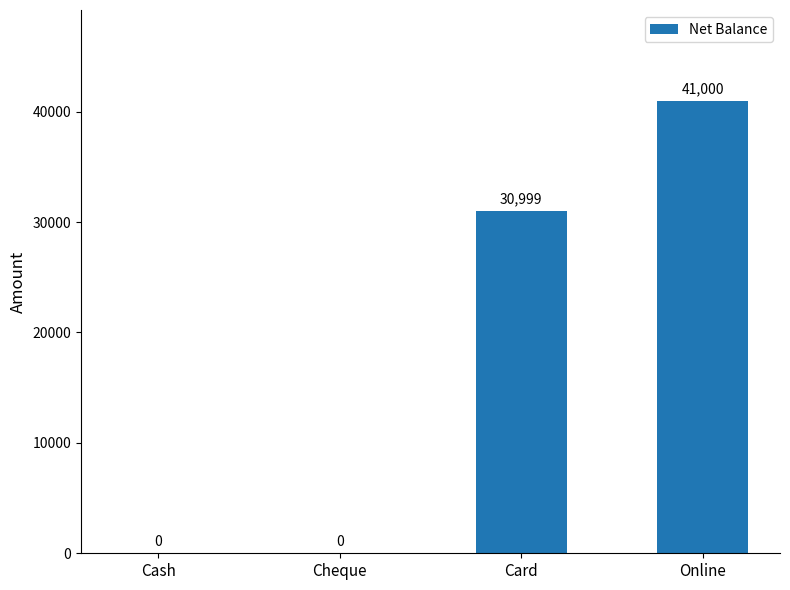

How many values are between 0 and 41000?

4